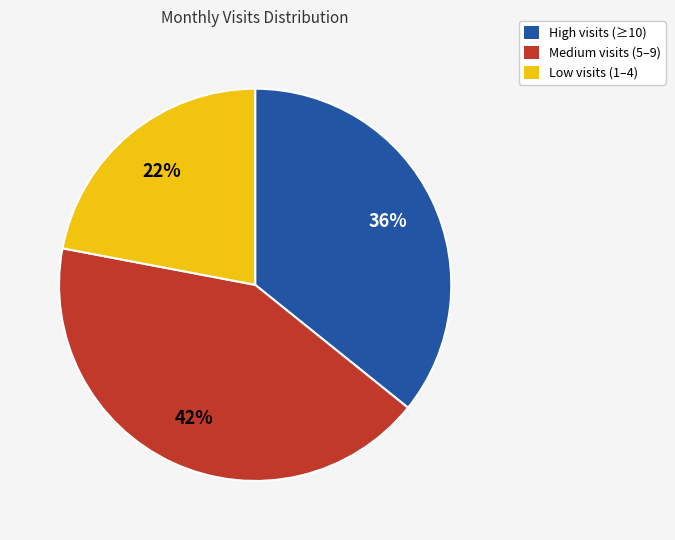

Is it true that High visits (≥10) is 36% of the pie?

True